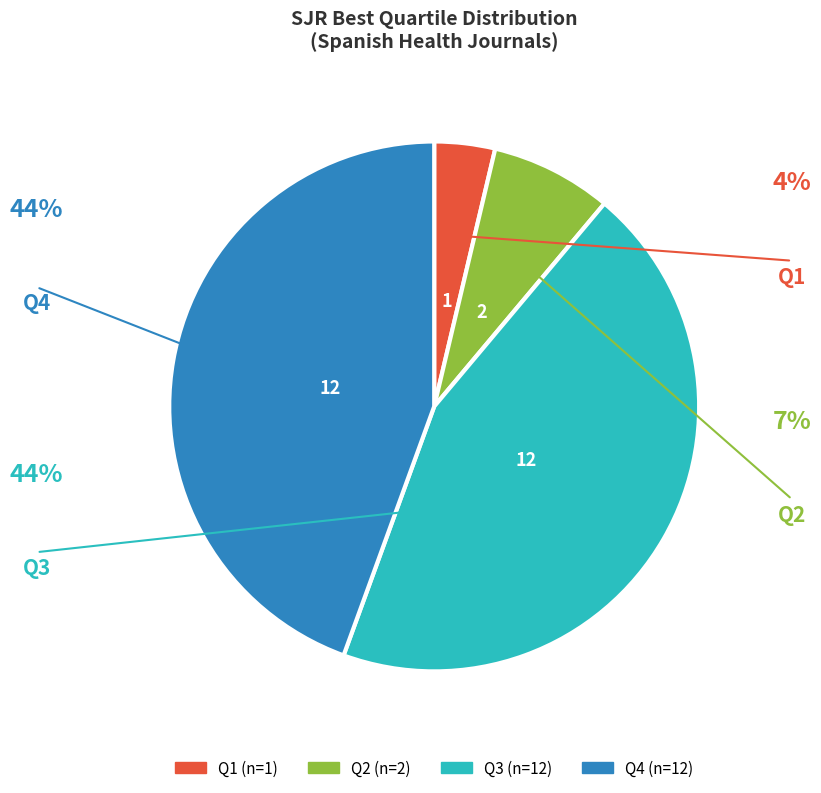

Does Q3 represent more than half of the total?

No